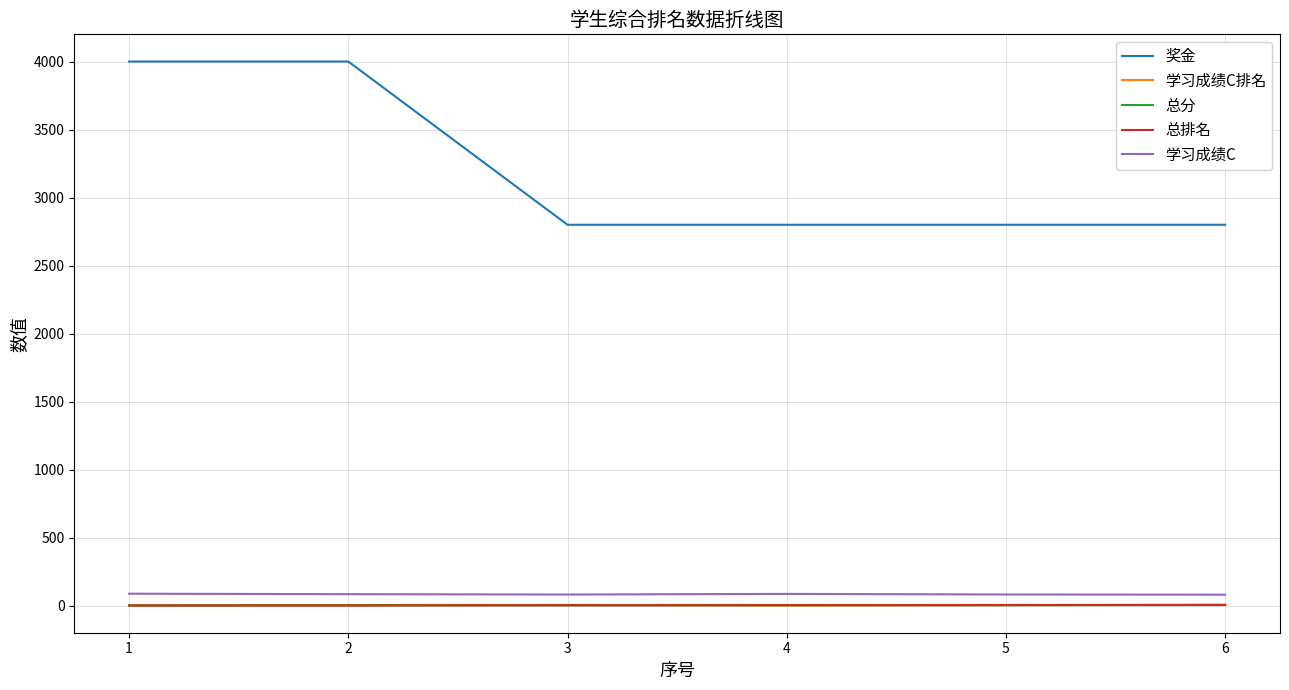

What value does the 学习成绩C排名 series have at 4?

2.0